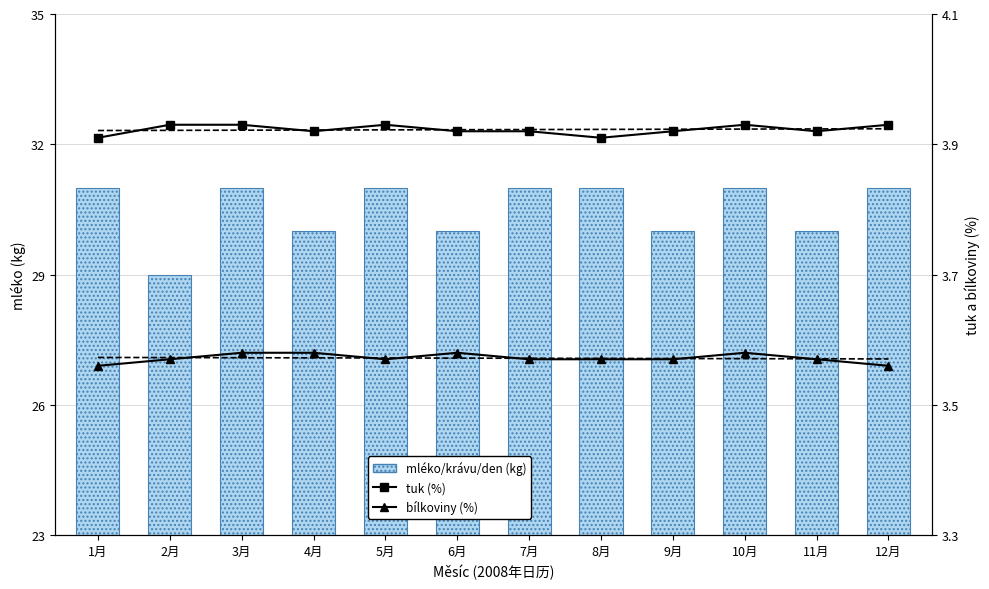

Which category has the lowest value in the tuk (%) series?

1月